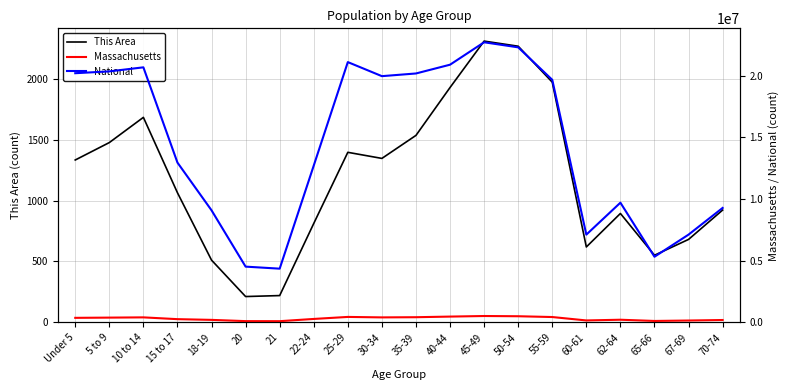

How many lines are shown in the chart?

3